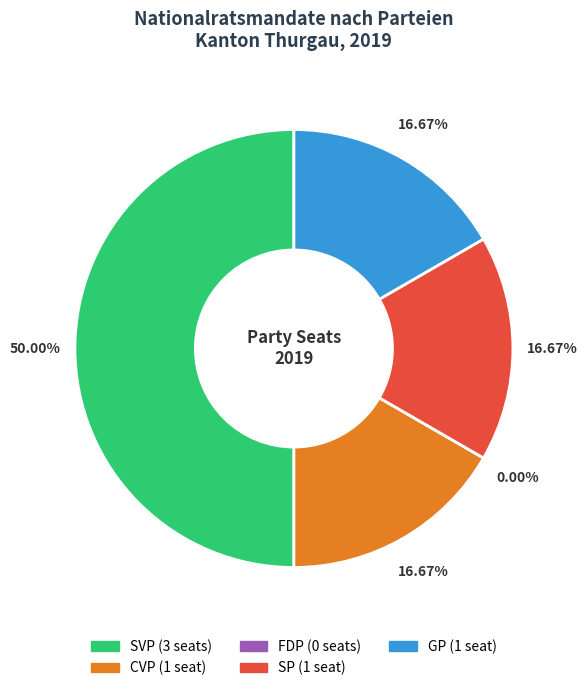

To the nearest percent, what is the difference between the largest and smallest slice percentages?

50%